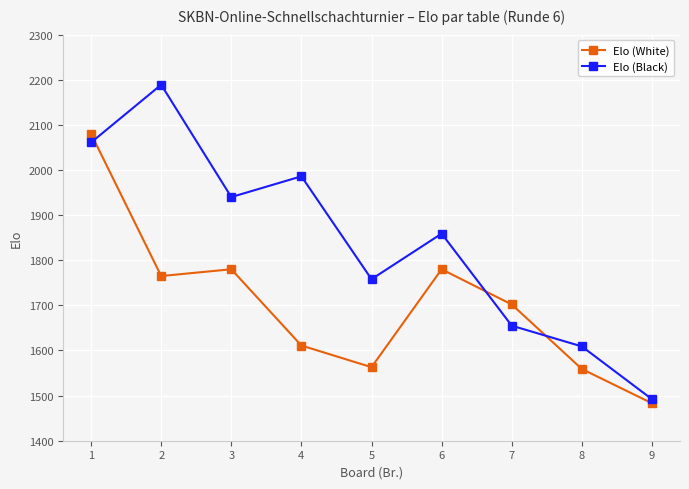

At which label does Elo (White) first exceed 1702?

1